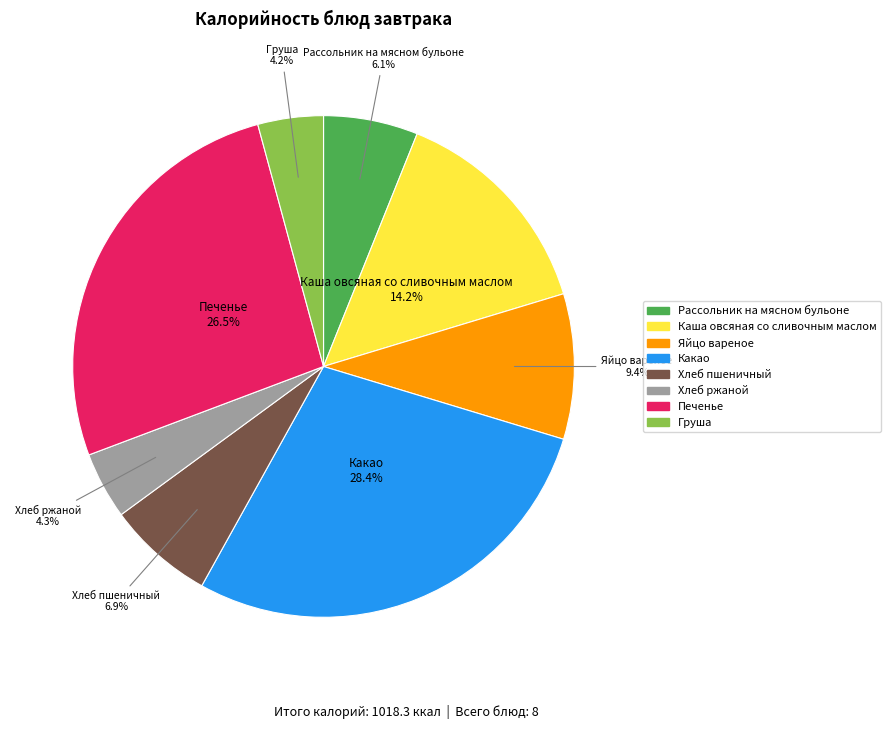

Is it true that Хлеб пшеничный is 7% of the pie?

True